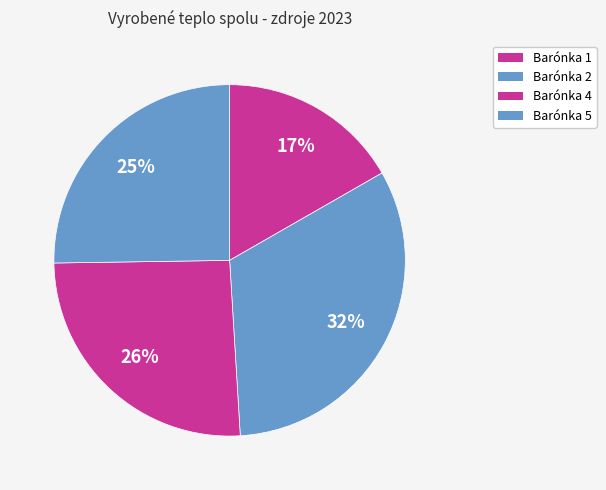

How many slices are in this pie chart?

4